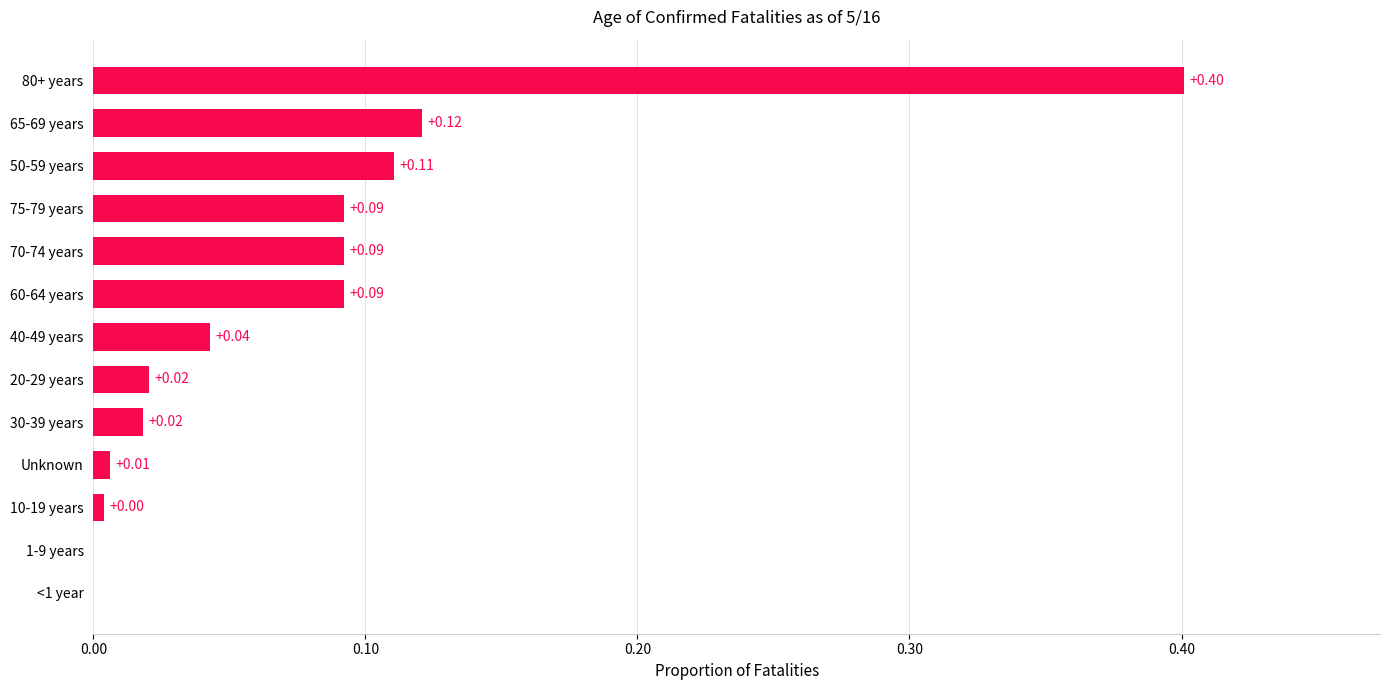

Are the bars horizontal?

Yes